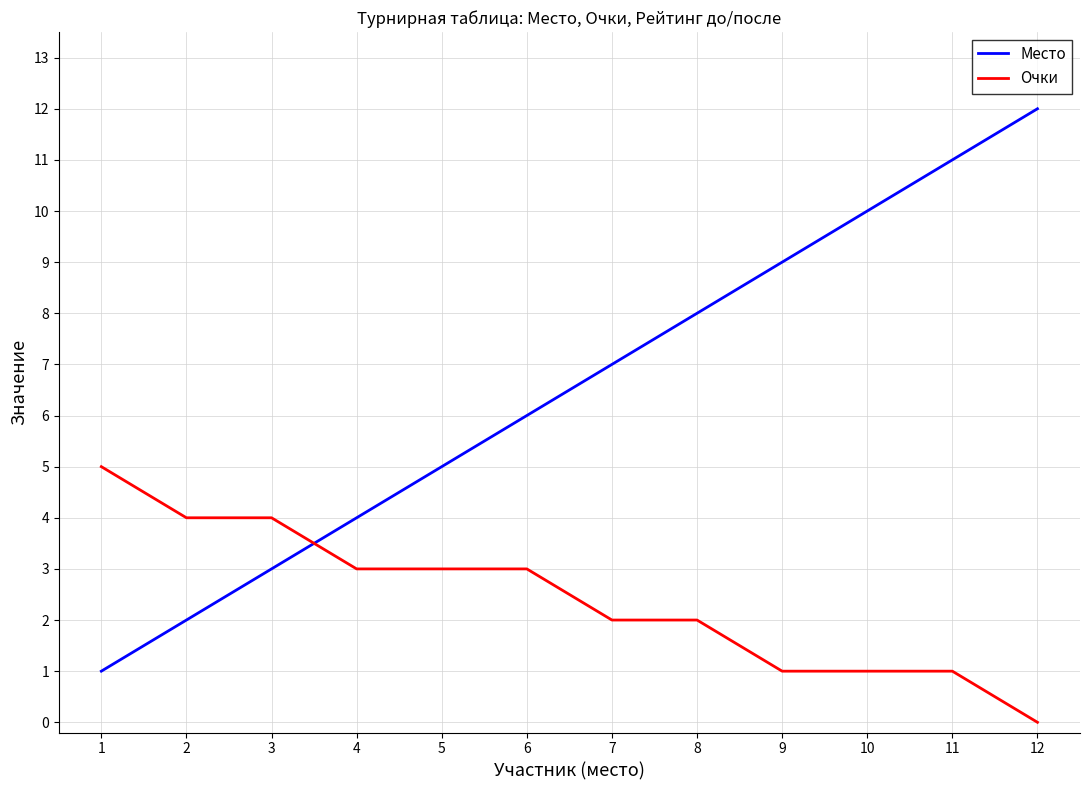

What are all the series names shown in the legend?

Место, Очки